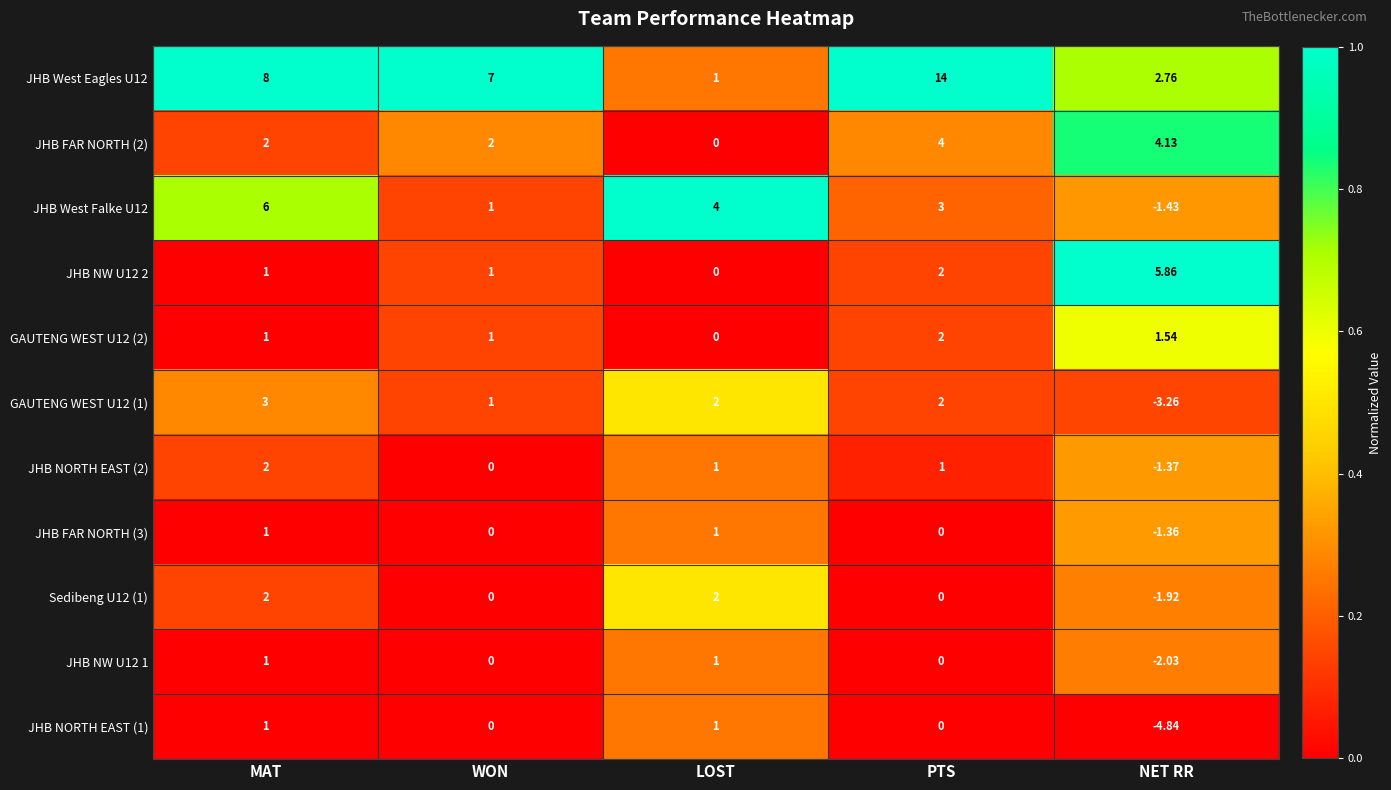

Where does the Sedibeng U12 (1) series first go above 0?

MAT